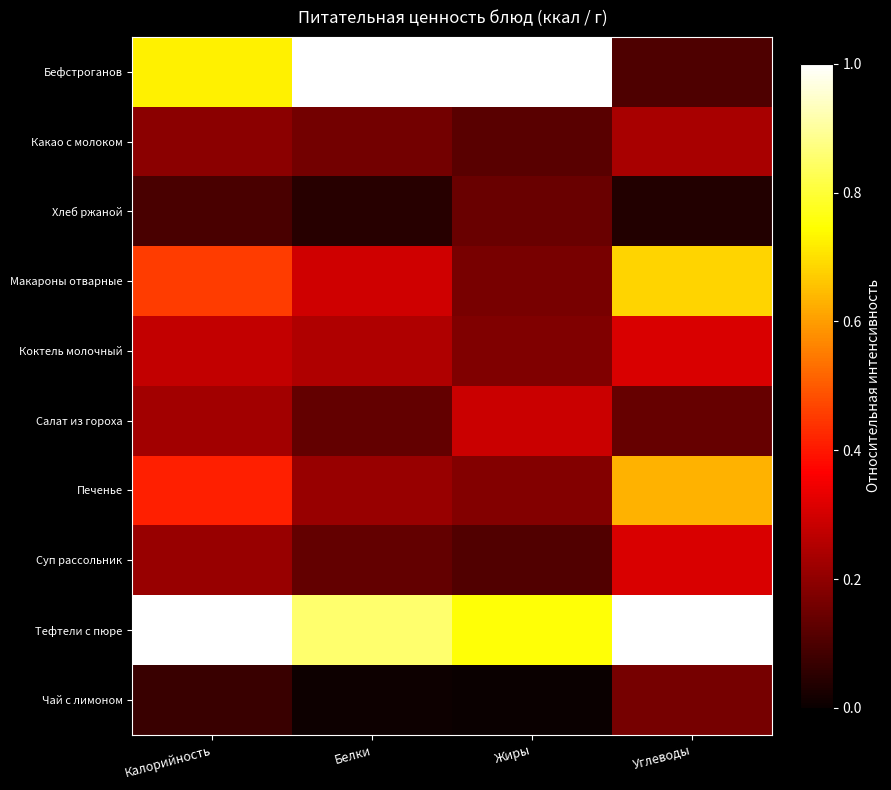

Rank the series by their maximum value, from highest to lowest.

Бефстроганов, Тефтели с пюре, Макароны отварные, Печенье, Коктель молочный, Суп рассольник, Салат из гороха, Какао с молоком, Чай с лимоном, Хлеб ржаной